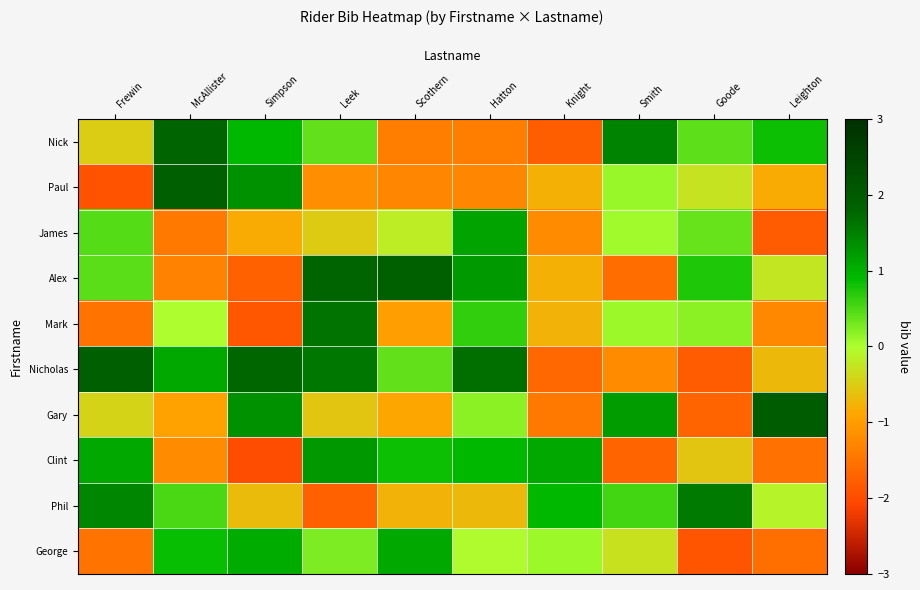

At which category is the sum across all series the highest?

Leek